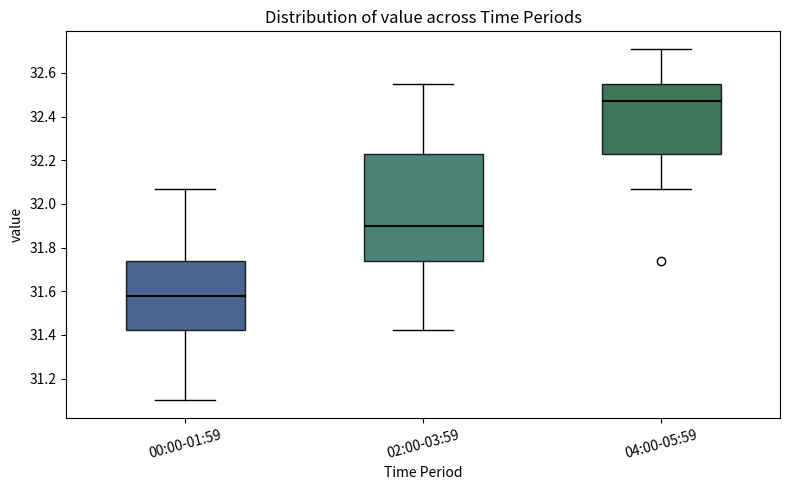

Where does the lower whisker of the box for 00:00-01:59 end on the y-axis? The values are not printed on the chart, so give them approximately, as read against the axis.

31.10